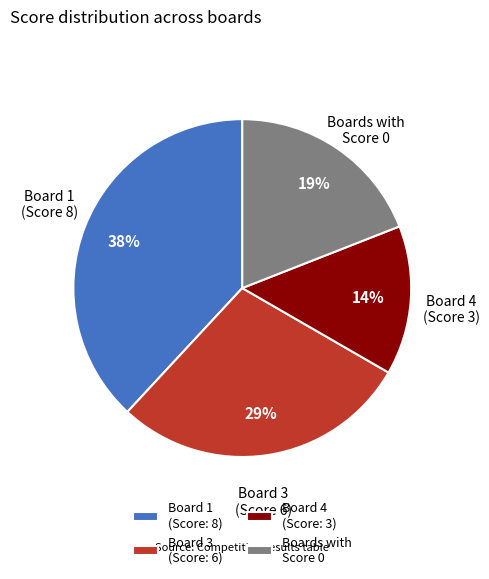

What is the smallest slice in the pie chart?

Board 4 (Score: 3)